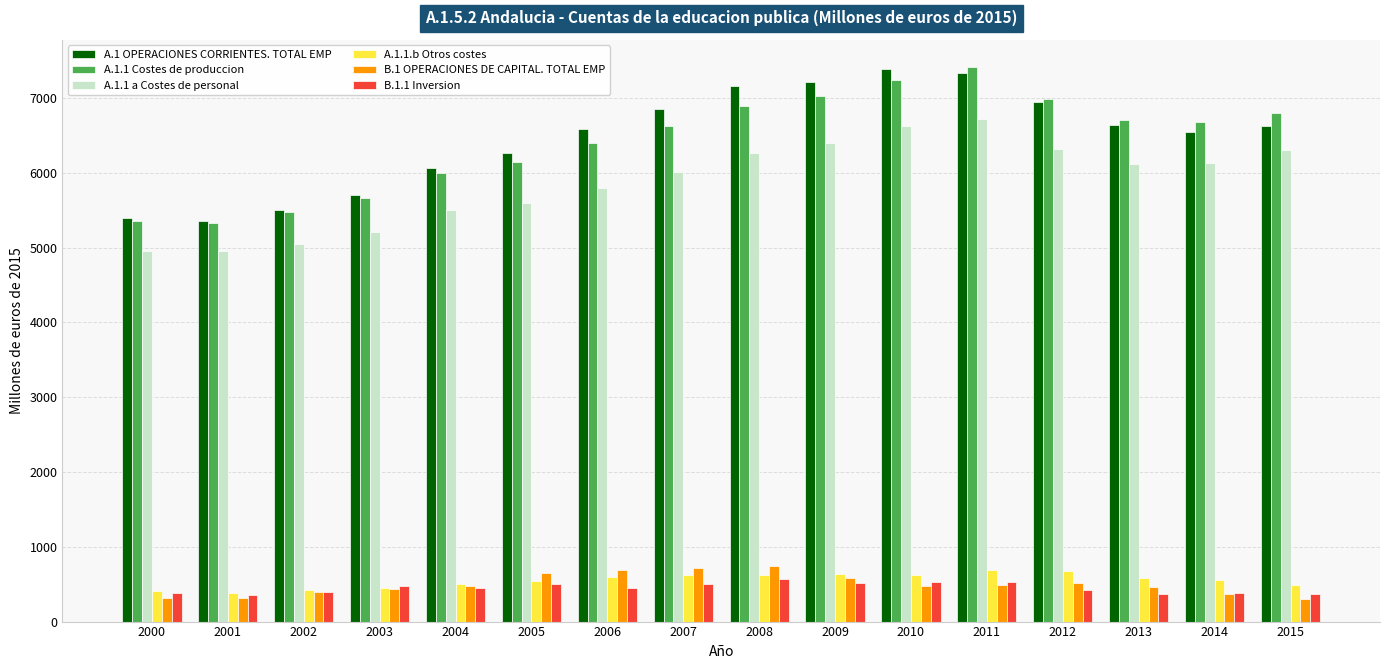

Where is A.1.1 Costes de produccion nearest to the value 6368?

2006